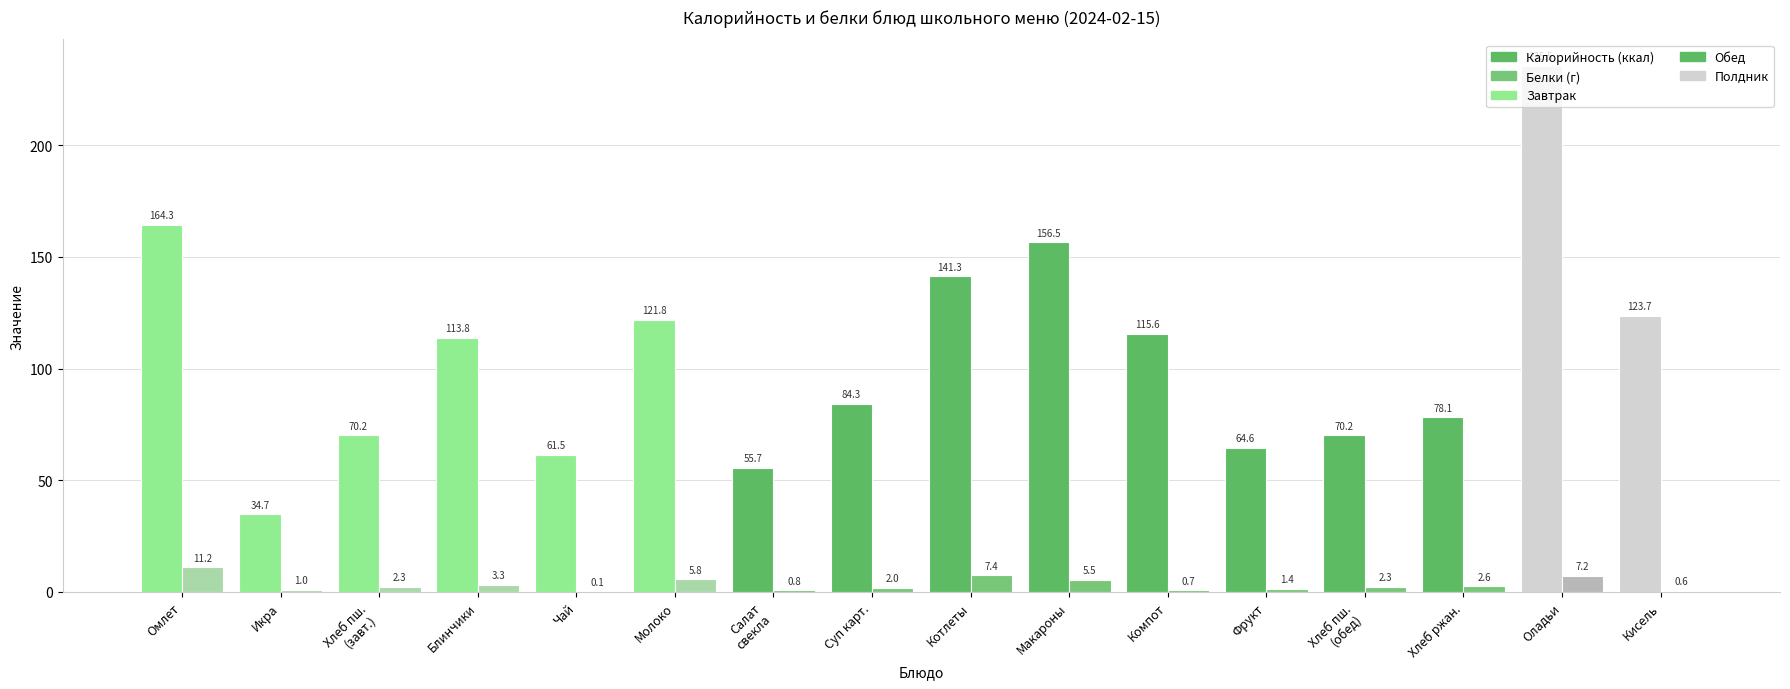

Which category has the highest value across all series?

Оладьи